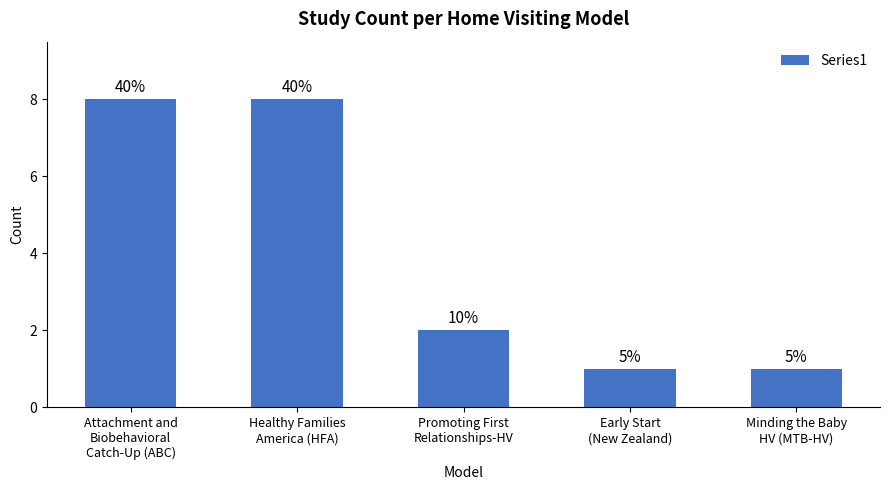

Does the chart contain any negative values?

No